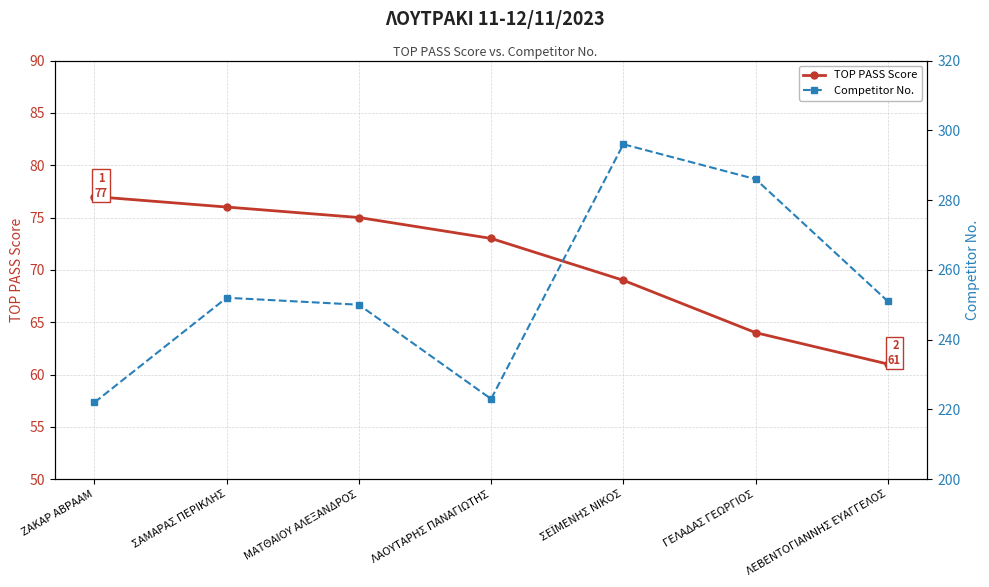

Is it true that Competitor No. equals 82 at ΣΑΜΑΡΑΣ ΠΕΡΙΚΛΗΣ?

False